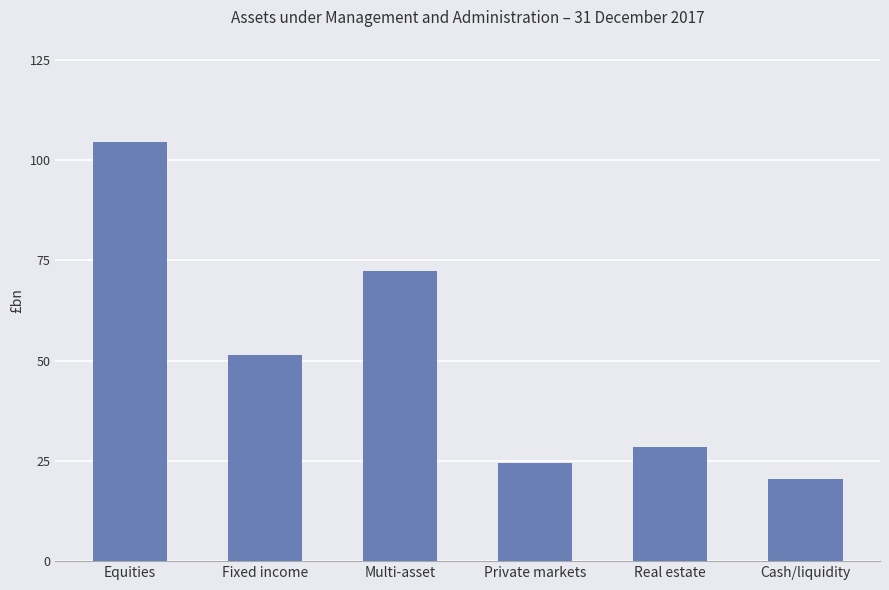

What is the change in value from Multi-asset to Real estate?

-43.9